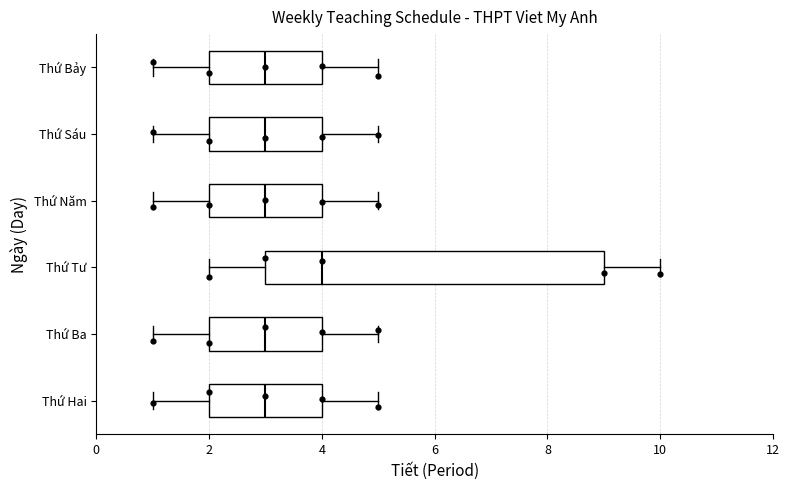

Comparing the boxes themselves (not the whiskers), which one is the widest?

Thứ Tư